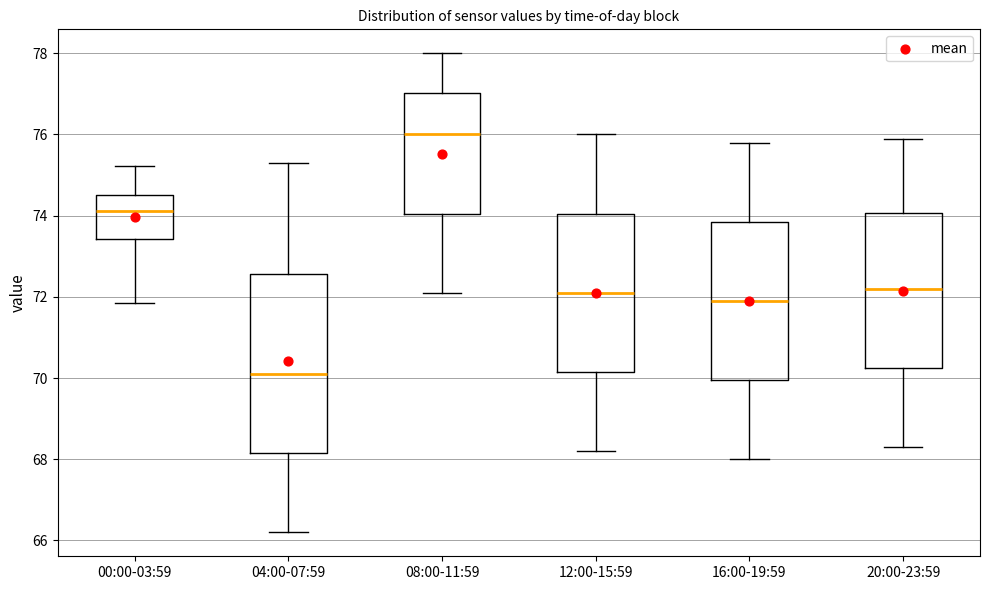

Reading left to right, read every box against the y-axis: the position of its median line, the range the box covers, and the ends of its whiskers. The values are not printed on the chart, so give them approximately, as read against the axis.

00:00-03:59: median 74.2, box 73.4 to 74.6, whiskers 71.8 to 75.2
04:00-07:59: median 70.2, box 68.2 to 72.6, whiskers 66.2 to 75.4
08:00-11:59: median 76.0, box 74.0 to 77.0, whiskers 72.2 to 78.0
12:00-15:59: median 72.2, box 70.2 to 74.0, whiskers 68.2 to 76.0
16:00-19:59: median 72.0, box 70.0 to 73.8, whiskers 68.0 to 75.8
20:00-23:59: median 72.2, box 70.2 to 74.0, whiskers 68.4 to 76.0